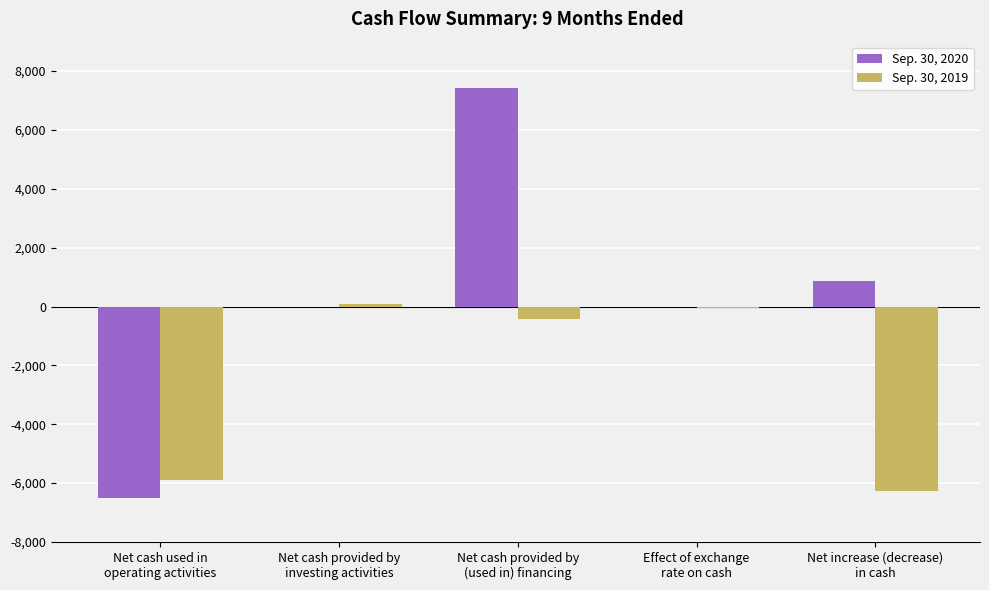

Which series has the largest total across all categories?

Sep. 30, 2020